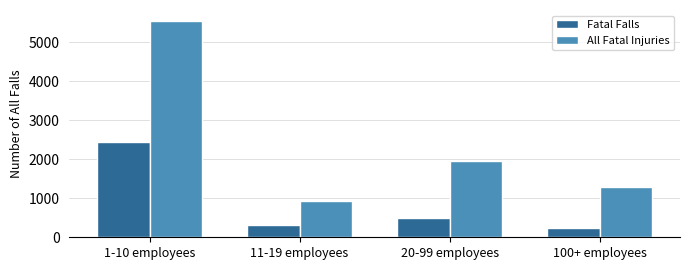

Reading right to left, what are all the values shown in this chart?

Fatal Falls: 231	483	311	2429
All Fatal Injuries: 1292	1948	939	5546